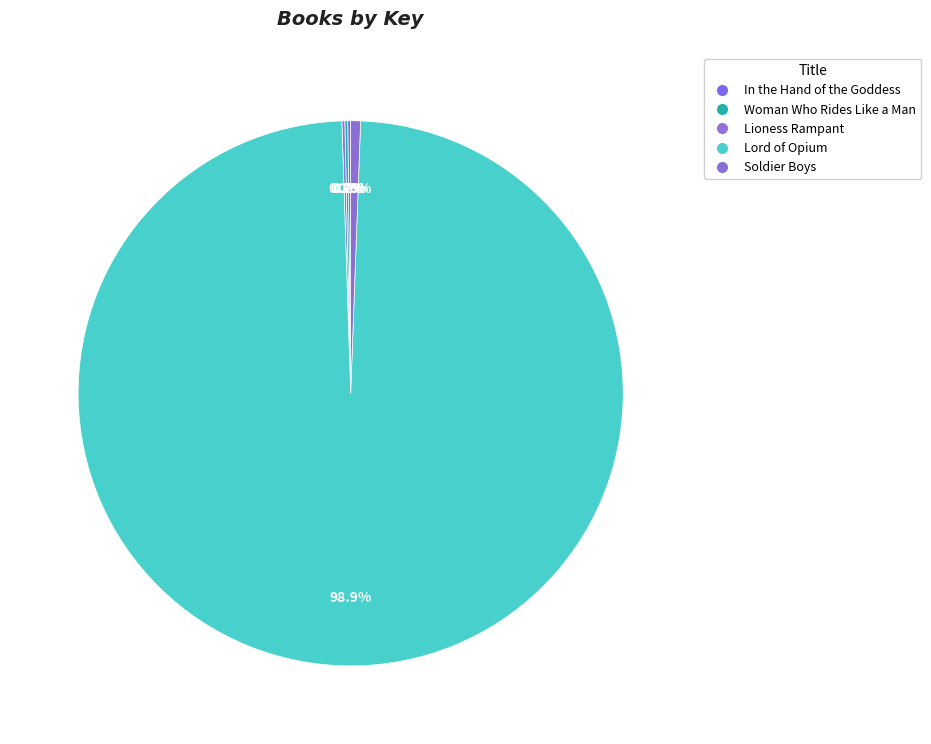

True or false: Lioness Rampant accounts for 7% of the total.

False